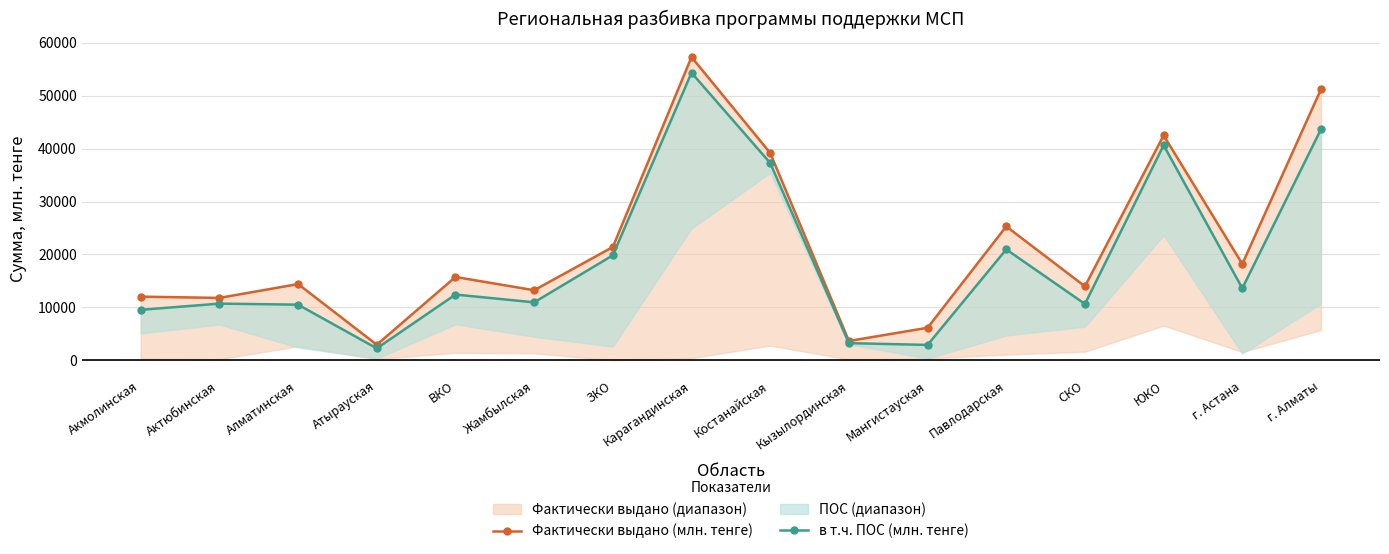

True or false: Фактически выдано (млн. тенге) and в т.ч. ПОС (млн. тенге) cross at least once.

False